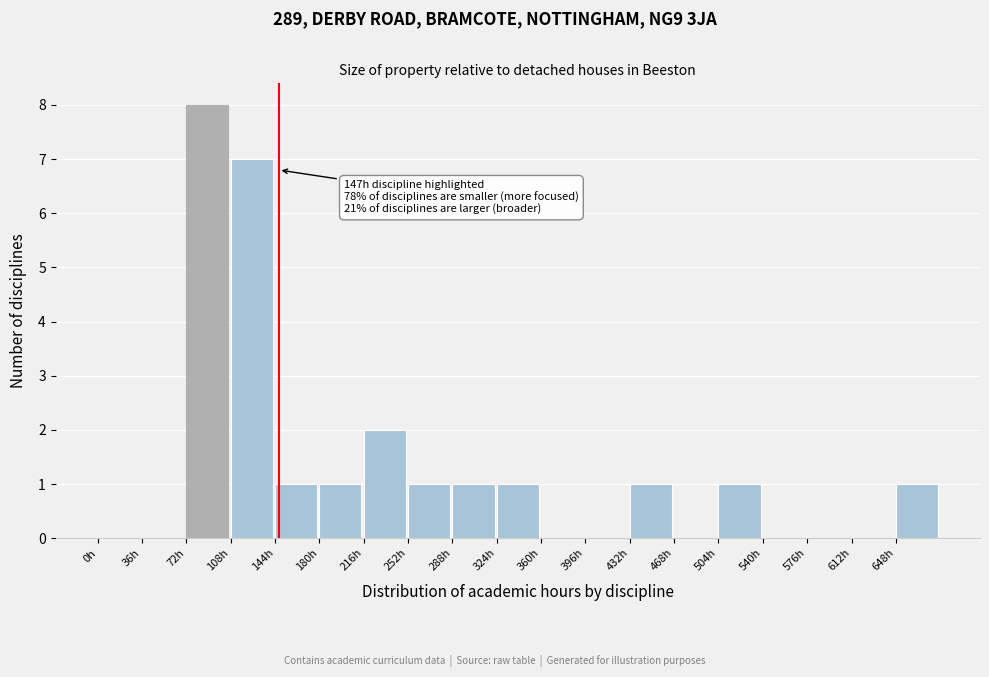

Which range on the x-axis has the tallest bar?

72 to 108